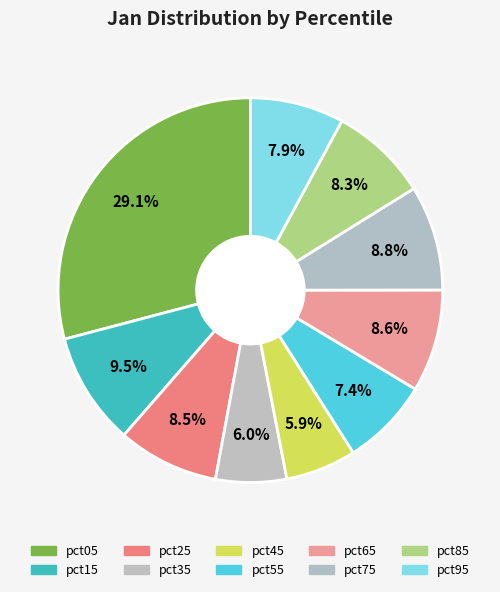

How many slices are in this pie chart?

10